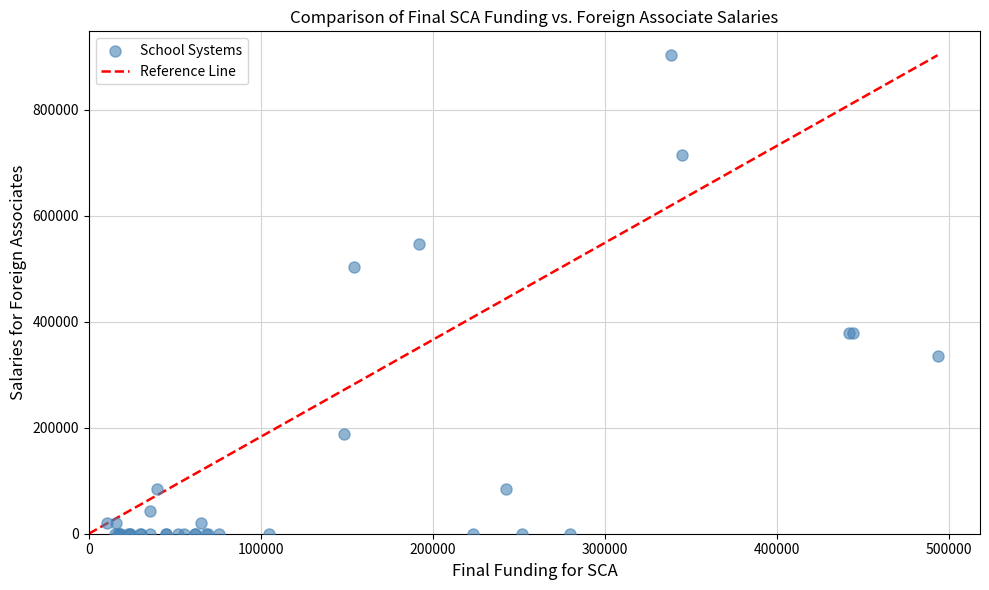

What Y value in the scatter plot is closest to 451500?

504000